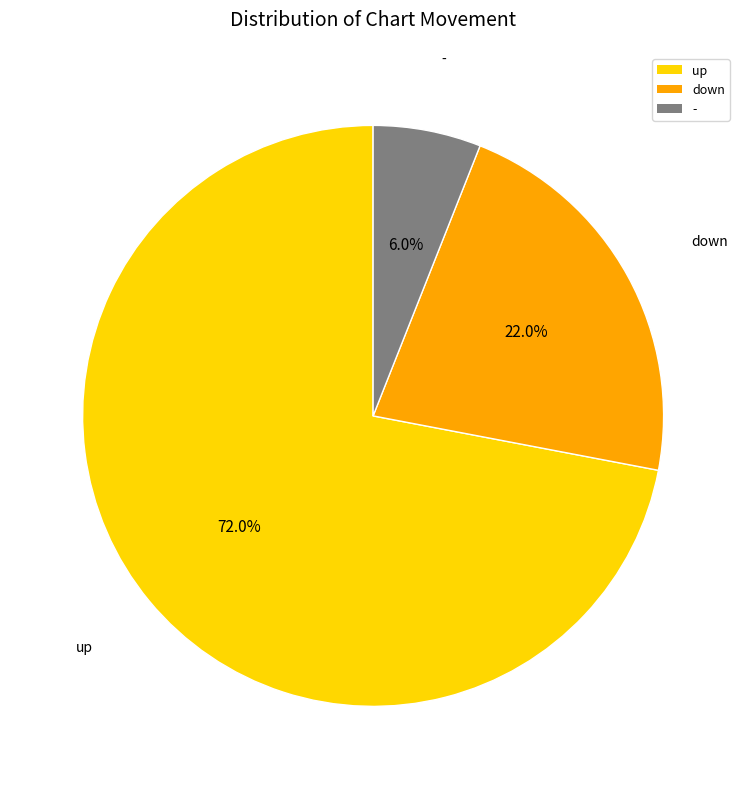

What is the smallest slice in the pie chart?

-